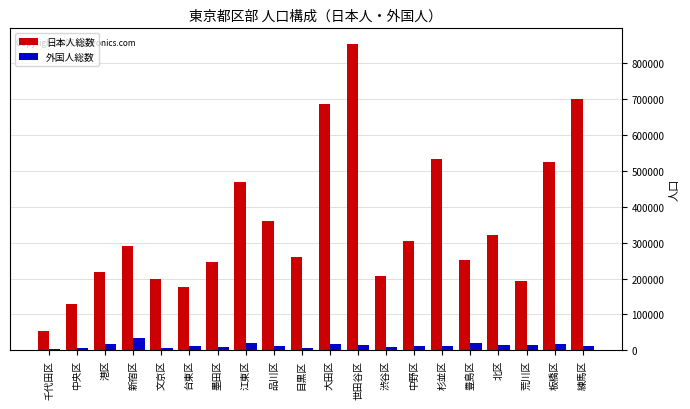

The value of 日本人総数 at 品川区 is 359807. True or false?

True